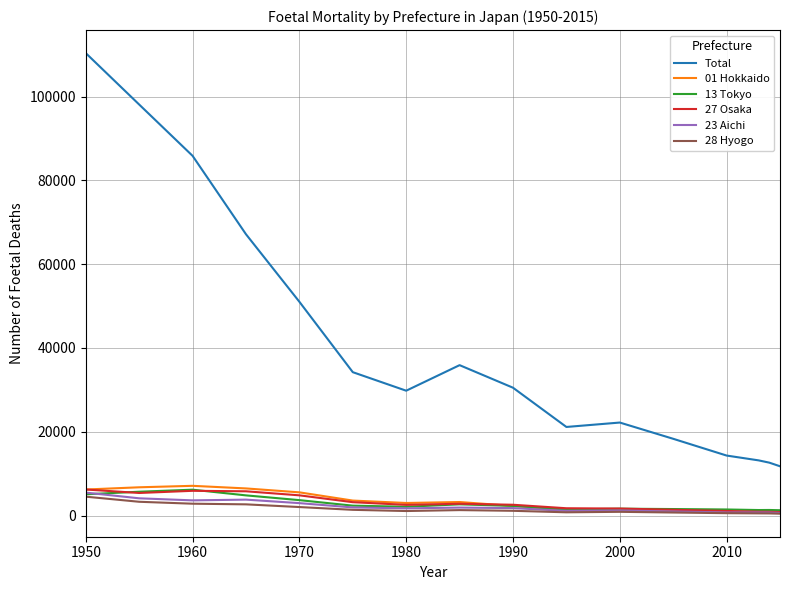

Which series has the widest spread of values?

Total